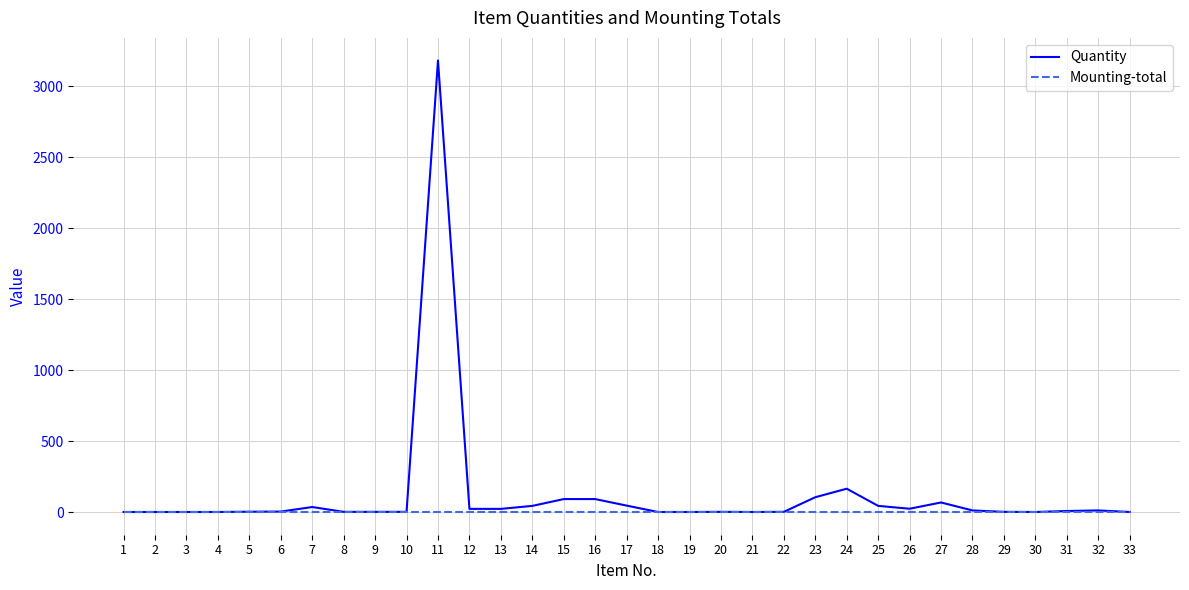

Does the chart display data point markers on the line(s)?

No